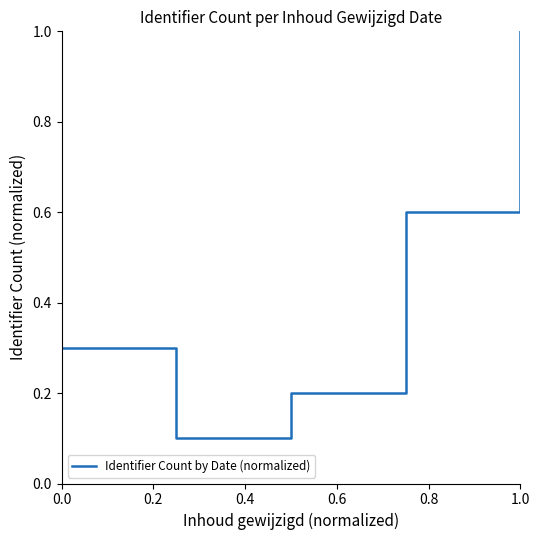

What is the average value?

0.4